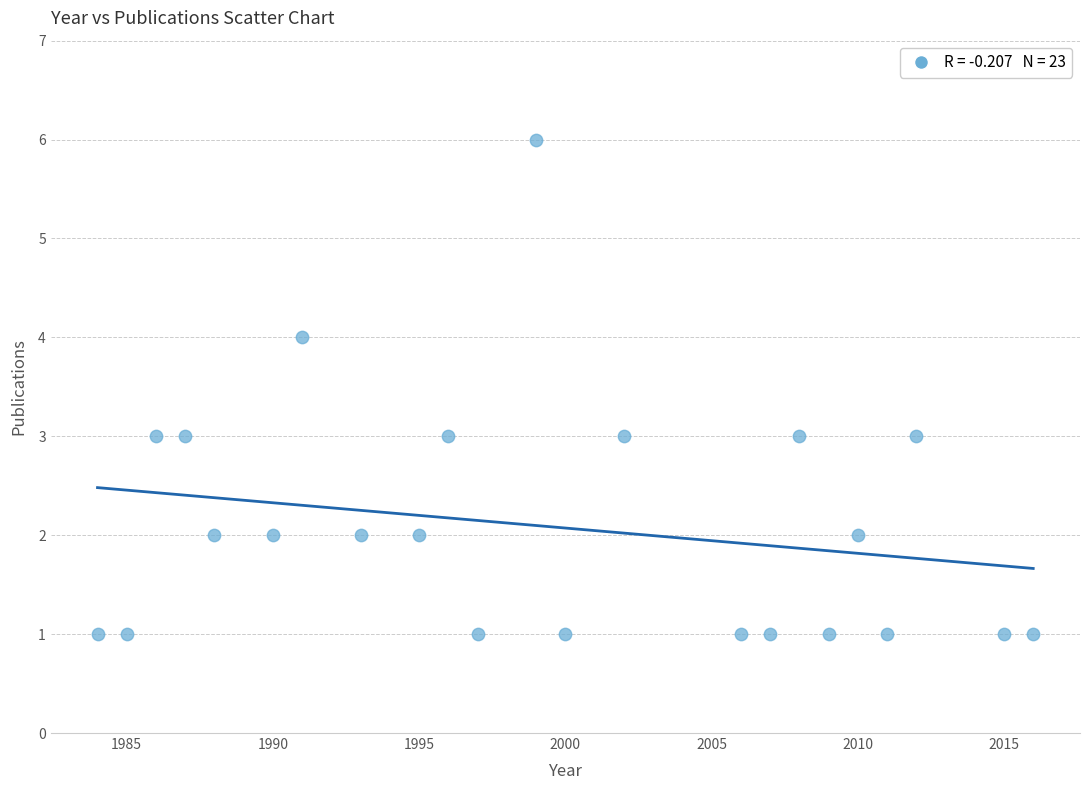

What is the range of X values (max minus min)?

32